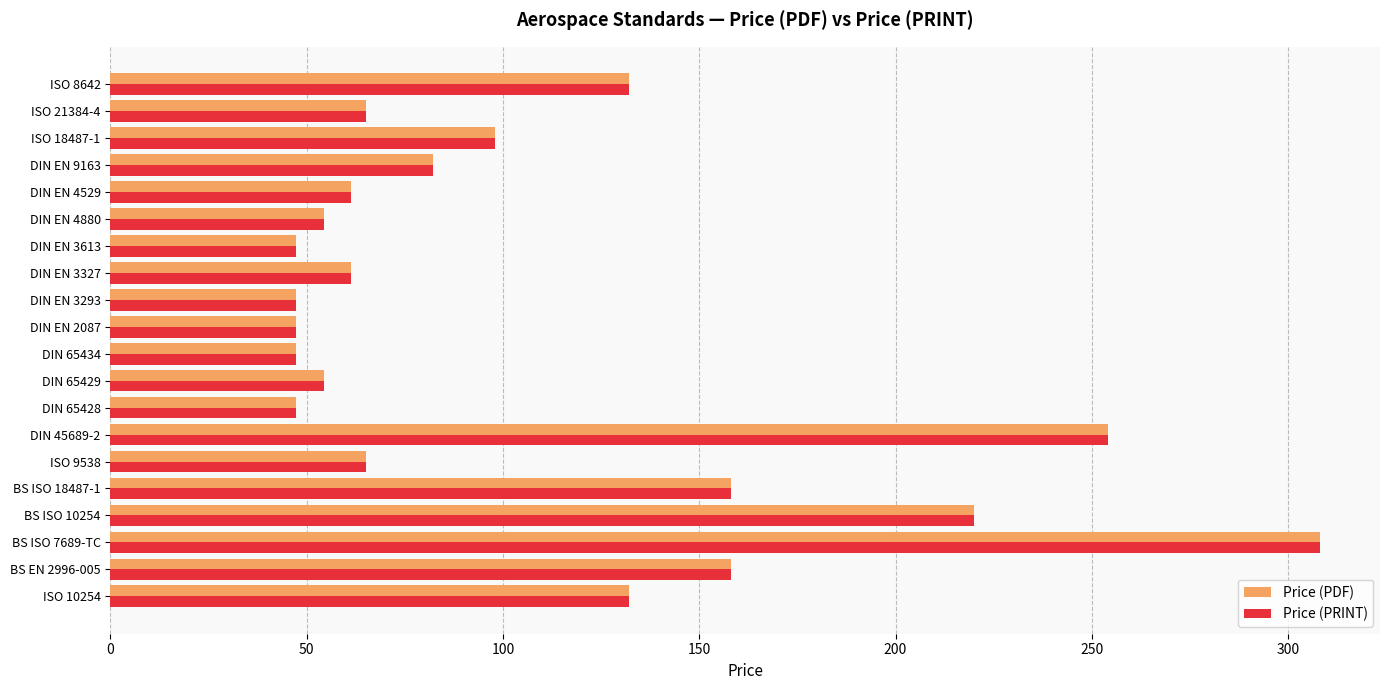

How many data points in Price (PRINT) are less than 65?

9